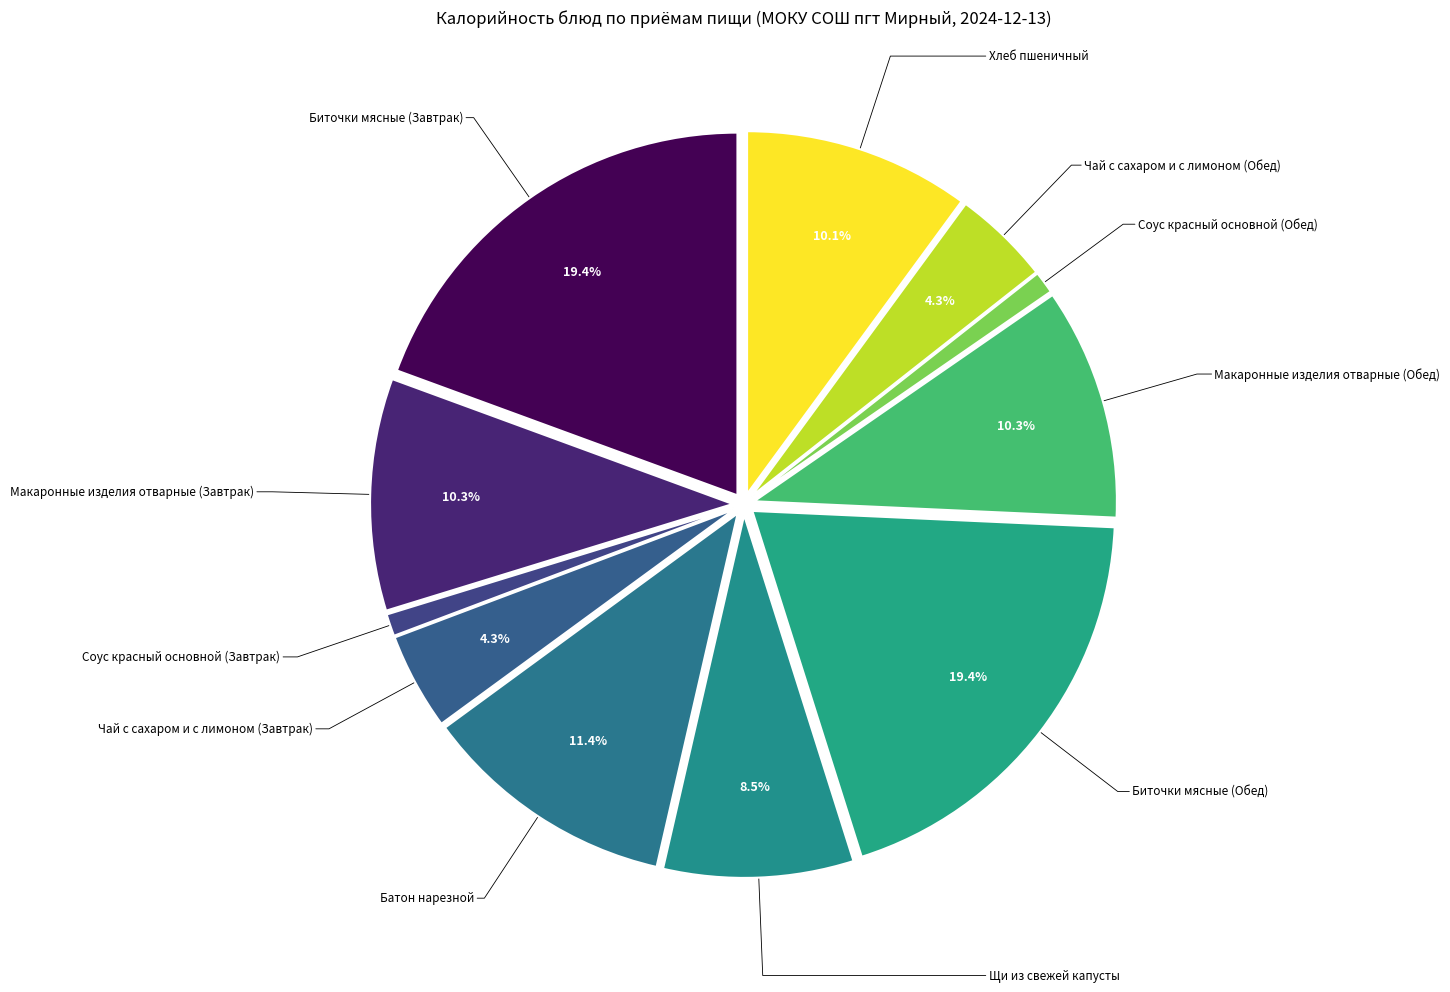

What portion of the pie excludes Макаронные изделия отварные (Обед)?

89.7%